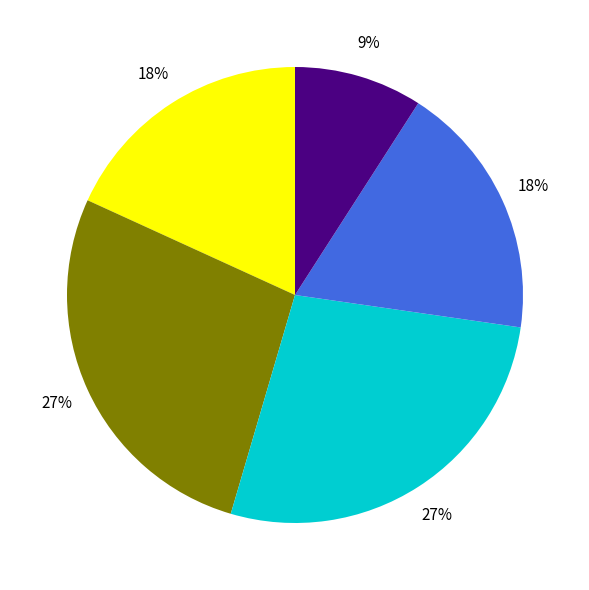

To the nearest percent, what is the difference between the largest and smallest slice percentages?

18%